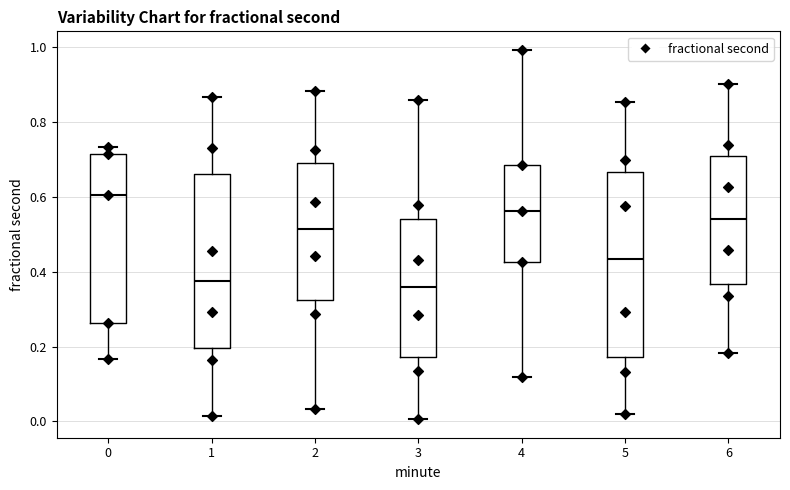

Which box is the tallest, from its lower edge to its upper edge?

5